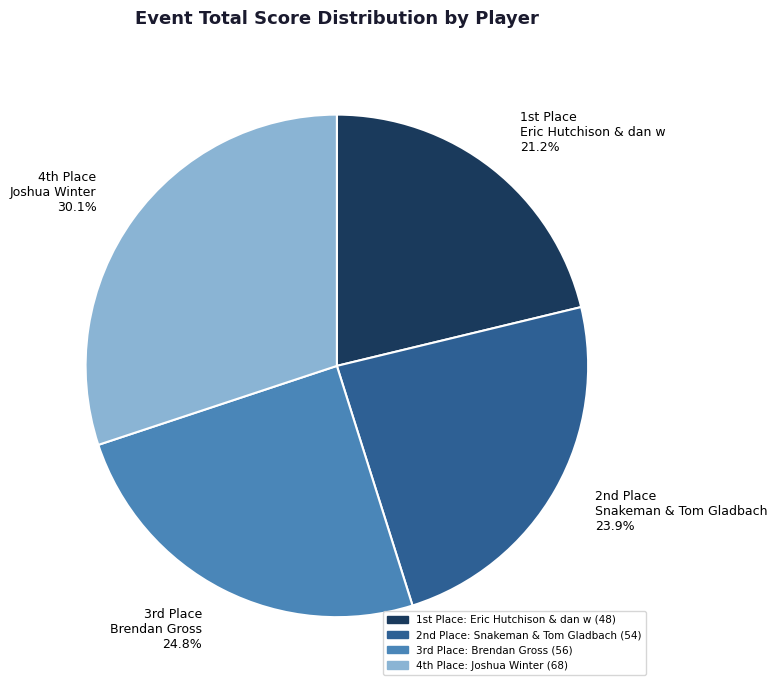

Is there a majority slice in this chart?

No